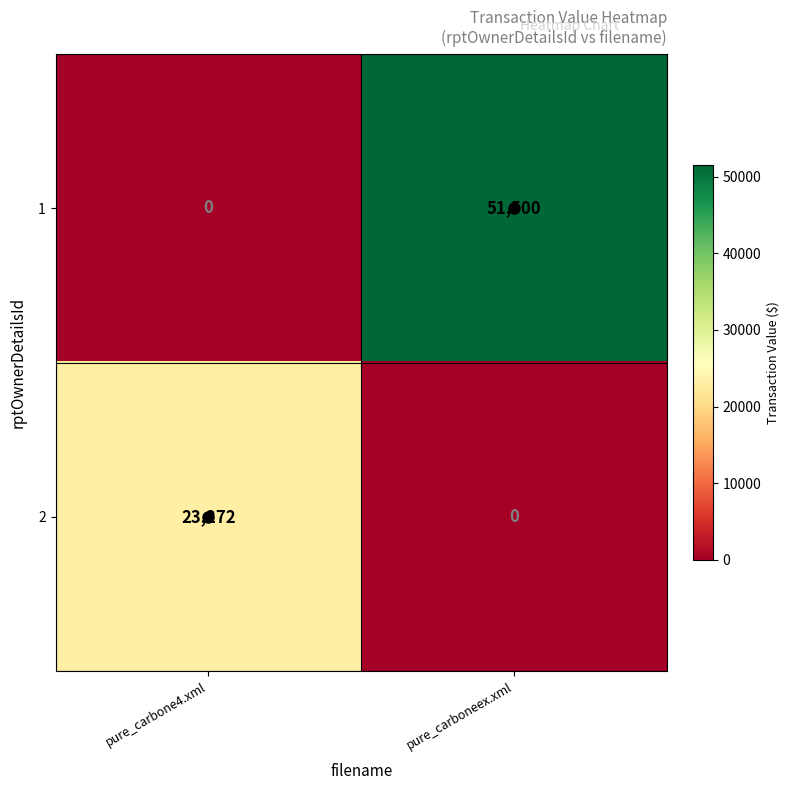

What is the difference between the highest and lowest values at pure_carboneex.xml?

51500